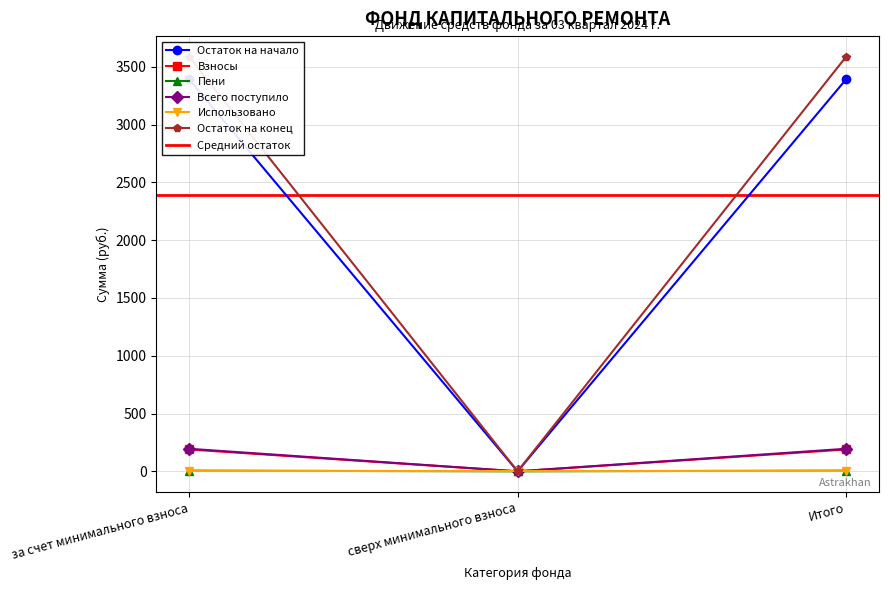

What is the value of the Взносы point at the 1st from the left?

189.2